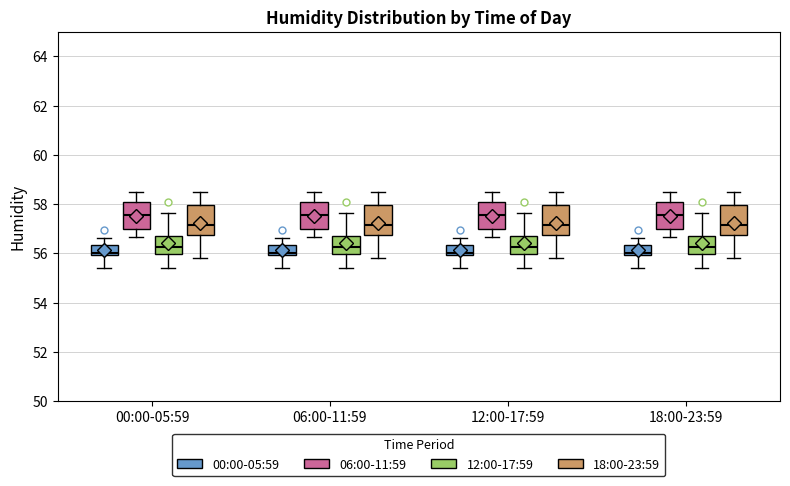

Reading left to right, read every box against the y-axis: the position of its median line, the range the box covers, and the ends of its whiskers. The values are not printed on the chart, so give them approximately, as read against the axis.

00:00-05:59 (00:00-05:59): median 56.0 (just above the box's lower edge), box 56.0 to 56.4, whiskers 55.4 to 56.6
00:00-05:59 (06:00-11:59): median 57.6, box 57.0 to 58.0, whiskers 56.6 to 58.4
00:00-05:59 (12:00-17:59): median 56.2, box 56.0 to 56.6, whiskers 55.4 to 57.6
00:00-05:59 (18:00-23:59): median 57.2, box 56.8 to 58.0, whiskers 55.8 to 58.4
06:00-11:59 (00:00-05:59): median 56.0 (just above the box's lower edge), box 56.0 to 56.4, whiskers 55.4 to 56.6
06:00-11:59 (06:00-11:59): median 57.6, box 57.0 to 58.0, whiskers 56.6 to 58.4
06:00-11:59 (12:00-17:59): median 56.2, box 56.0 to 56.6, whiskers 55.4 to 57.6
06:00-11:59 (18:00-23:59): median 57.2, box 56.8 to 58.0, whiskers 55.8 to 58.4
12:00-17:59 (00:00-05:59): median 56.0 (just above the box's lower edge), box 56.0 to 56.4, whiskers 55.4 to 56.6
12:00-17:59 (06:00-11:59): median 57.6, box 57.0 to 58.0, whiskers 56.6 to 58.4
12:00-17:59 (12:00-17:59): median 56.2, box 56.0 to 56.6, whiskers 55.4 to 57.6
12:00-17:59 (18:00-23:59): median 57.2, box 56.8 to 58.0, whiskers 55.8 to 58.4
18:00-23:59 (00:00-05:59): median 56.0 (just above the box's lower edge), box 56.0 to 56.4, whiskers 55.4 to 56.6
18:00-23:59 (06:00-11:59): median 57.6, box 57.0 to 58.0, whiskers 56.6 to 58.4
18:00-23:59 (12:00-17:59): median 56.2, box 56.0 to 56.6, whiskers 55.4 to 57.6
18:00-23:59 (18:00-23:59): median 57.2, box 56.8 to 58.0, whiskers 55.8 to 58.4